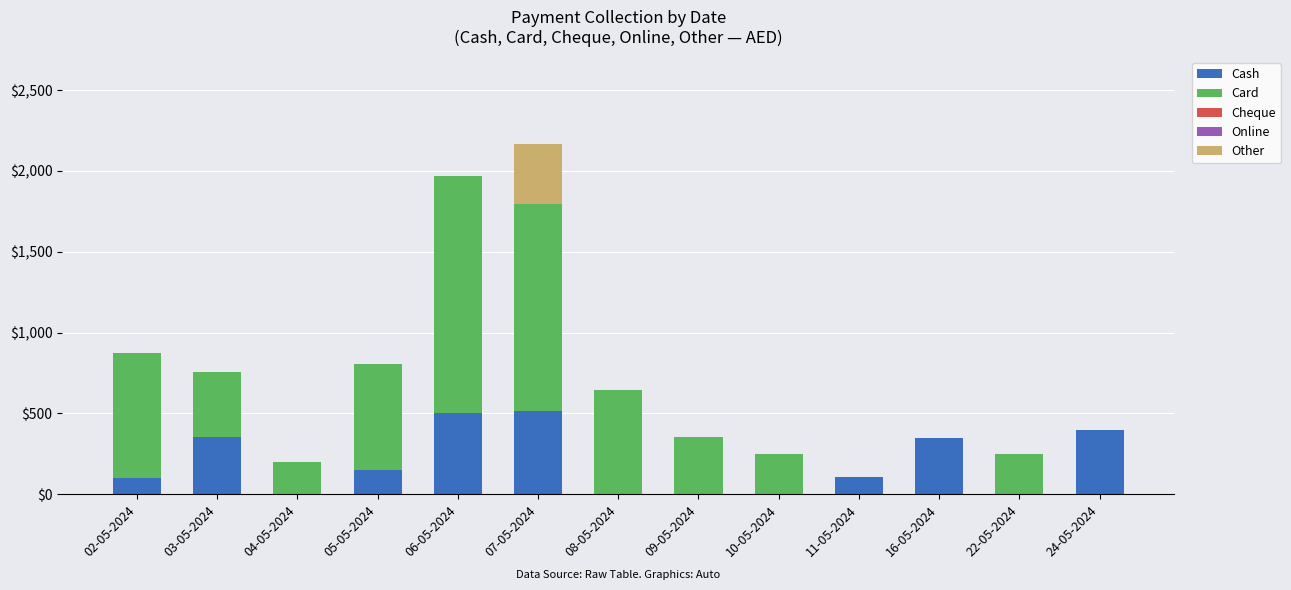

The Cash series shows 104 at 11-05-2024. True or false?

True